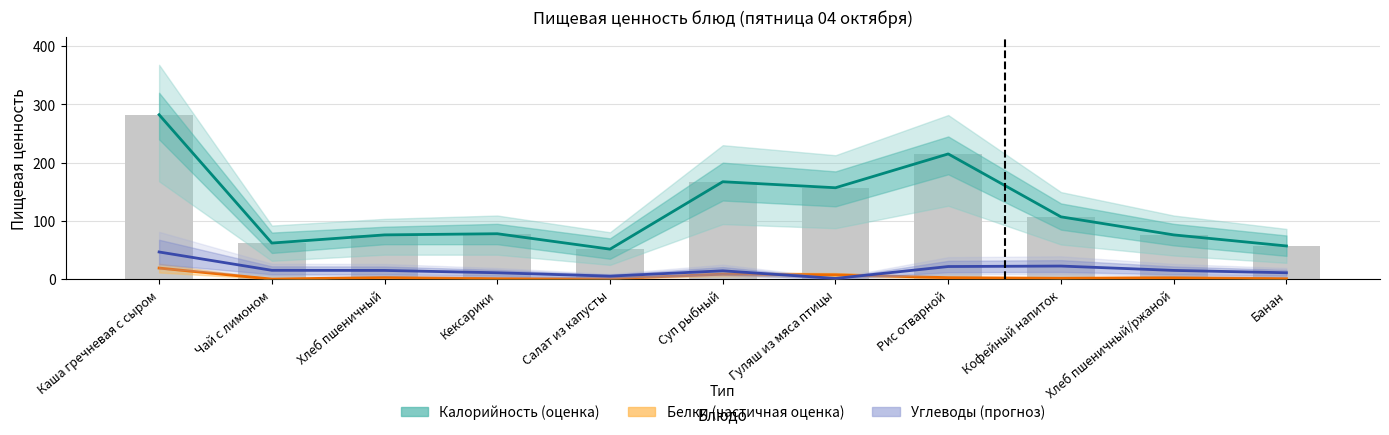

Reading left to right, extract all data points from this chart.

Калорийность (оценка): Каша гречневая с сыром=282.3	Чай с лимоном=62.0	Хлеб пшеничный=76.0	Кексарики=78.0	Салат из капусты=51.5	Суп рыбный=167.2	Гуляш из мяса птицы=156.9	Рис отварной=215.0	Кофейный напиток=107.0	Хлеб пшеничный/ржаной=76.0	Банан=57.0
Белки (частичная оценка): Каша гречневая с сыром=19.1	Чай с лимоном=0.1	Хлеб пшеничный=3.0	Кексарики=1.0	Салат из капусты=0.8	Суп рыбный=8.6	Гуляш из мяса птицы=7.5	Рис отварной=2.6	Кофейный напиток=1.6	Хлеб пшеничный/ржаной=2.6	Банан=1.0
Углеводы (прогноз): Каша гречневая с сыром=46.7	Чай с лимоном=15.2	Хлеб пшеничный=15.0	Кексарики=11.0	Салат из капусты=5.2	Суп рыбный=14.3	Гуляш из мяса птицы=1.3	Рис отварной=21.7	Кофейный напиток=22.5	Хлеб пшеничный/ржаной=15.0	Банан=11.0